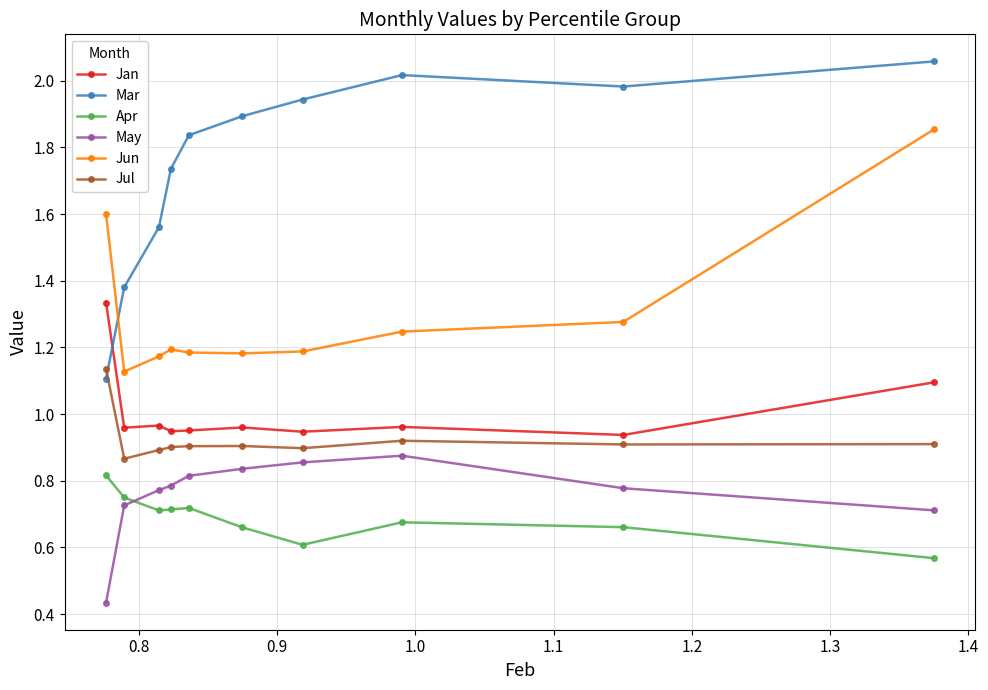

Which series has the largest total across all categories?

Mar